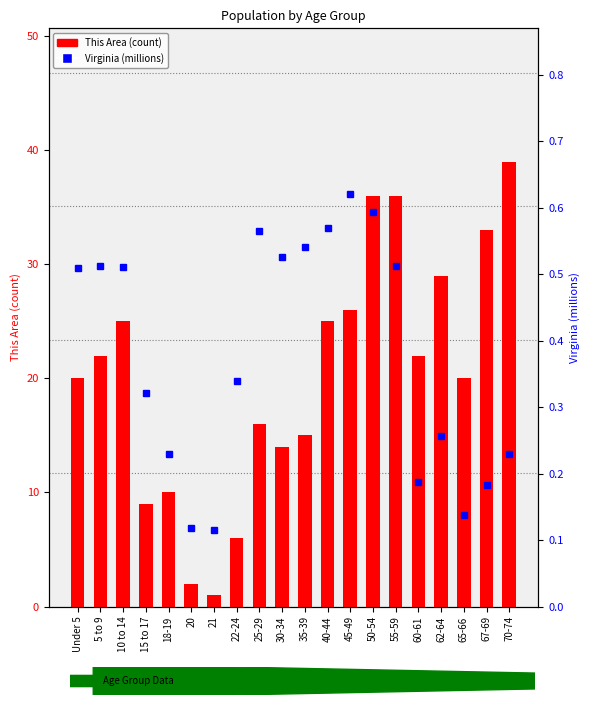

List the labels in order of Virginia (M) value, smallest first.

21, 20, 65-66, 67-69, 60-61, 70-74, 18-19, 62-64, 15 to 17, 22-24, Under 5, 10 to 14, 5 to 9, 55-59, 30-34, 35-39, 25-29, 40-44, 50-54, 45-49